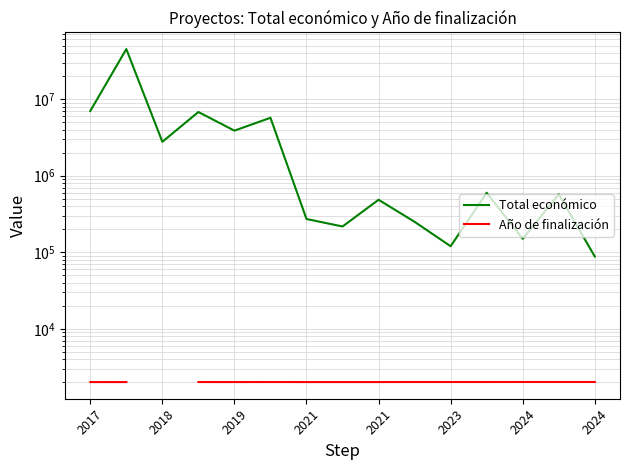

At which label does Año de finalización first exceed 2024?

2023